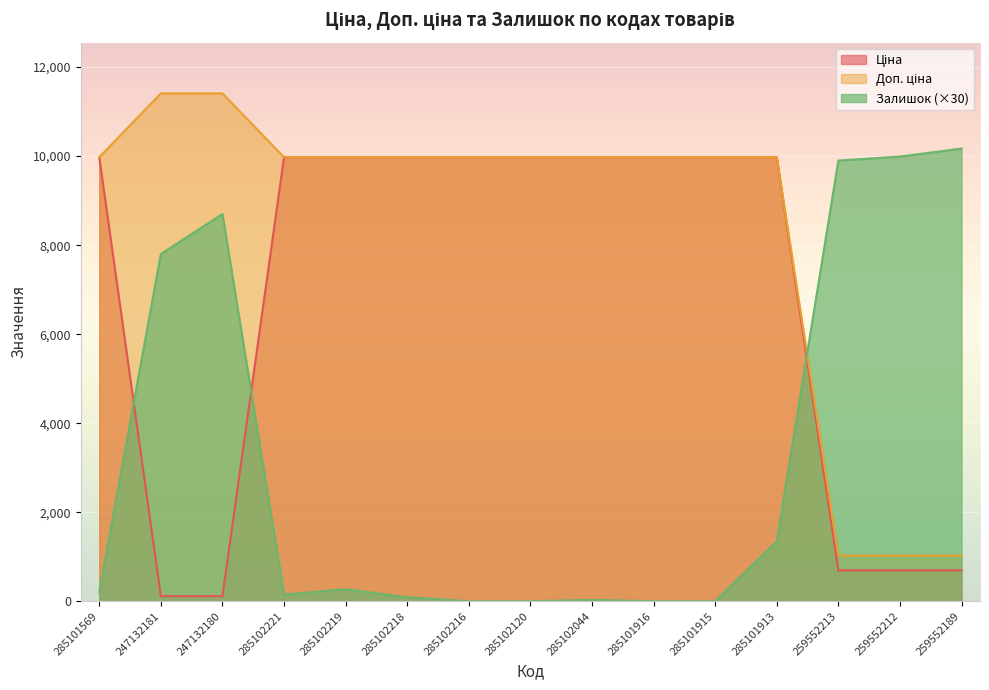

Which series has the widest spread of values?

Доп. ціна